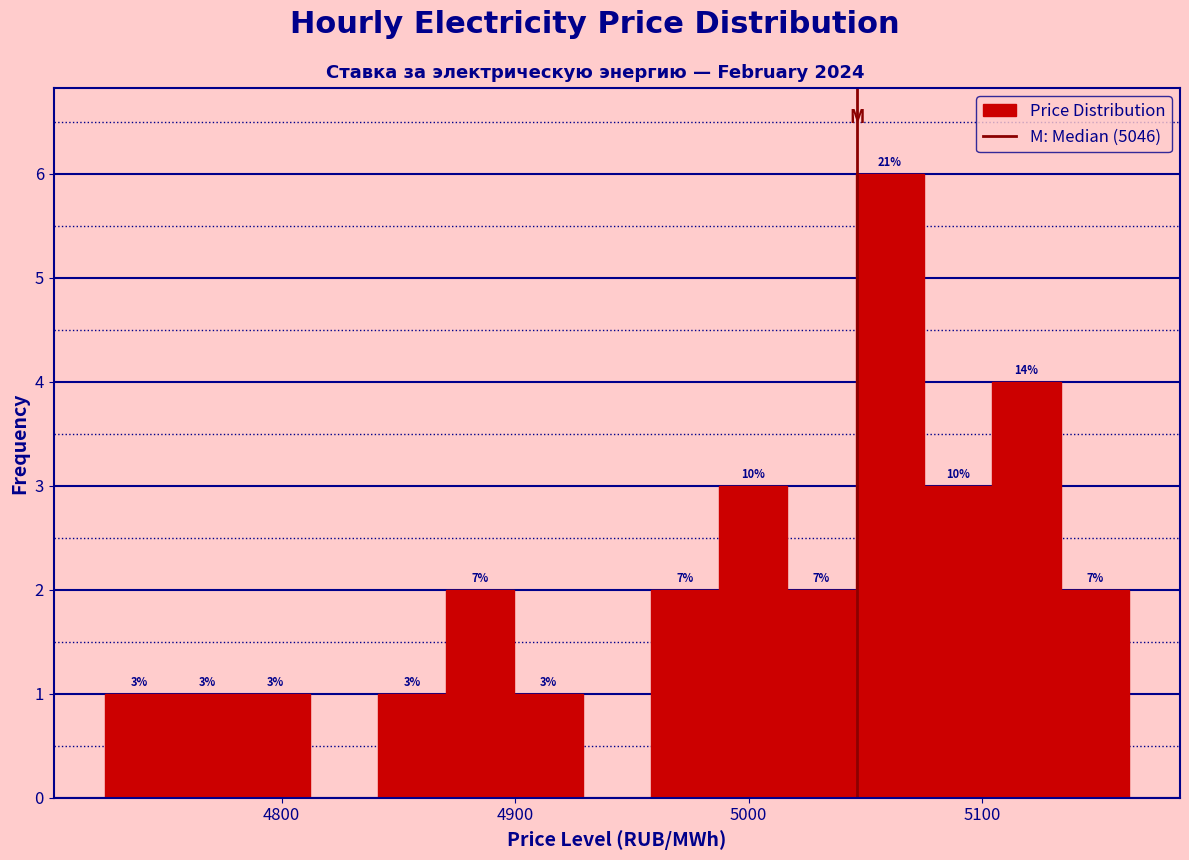

Around what value on the x-axis is the tallest bar? Give the approximate position of its centre, as read against the axis.

5060